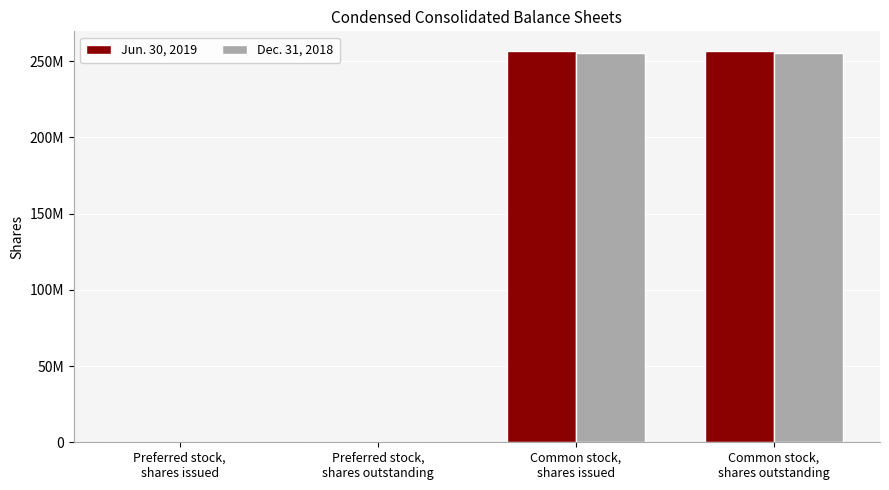

Rank the series at Preferred stock,
shares outstanding from highest to lowest value.

Jun. 30, 2019, Dec. 31, 2018